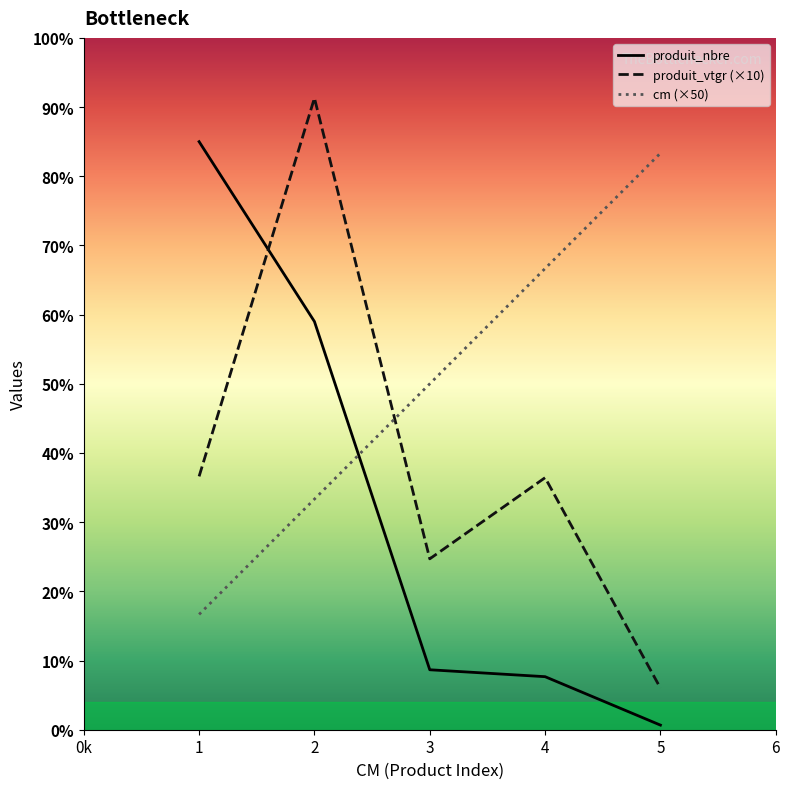

What are all the series names shown in the legend?

produit_nbre, produit_vtgr (×10), cm (×50)